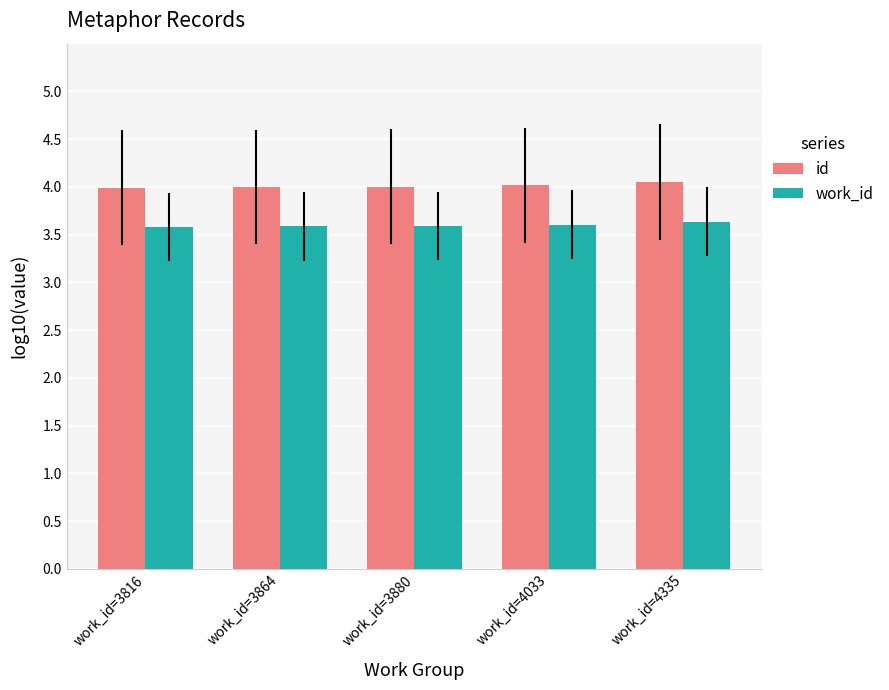

What is the total value across all series at work_id=3864?

7.6